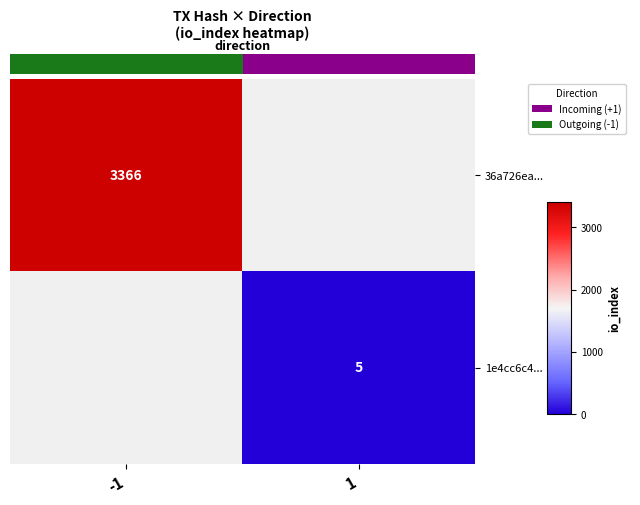

At how many categories does at least one series exceed 2768?

1